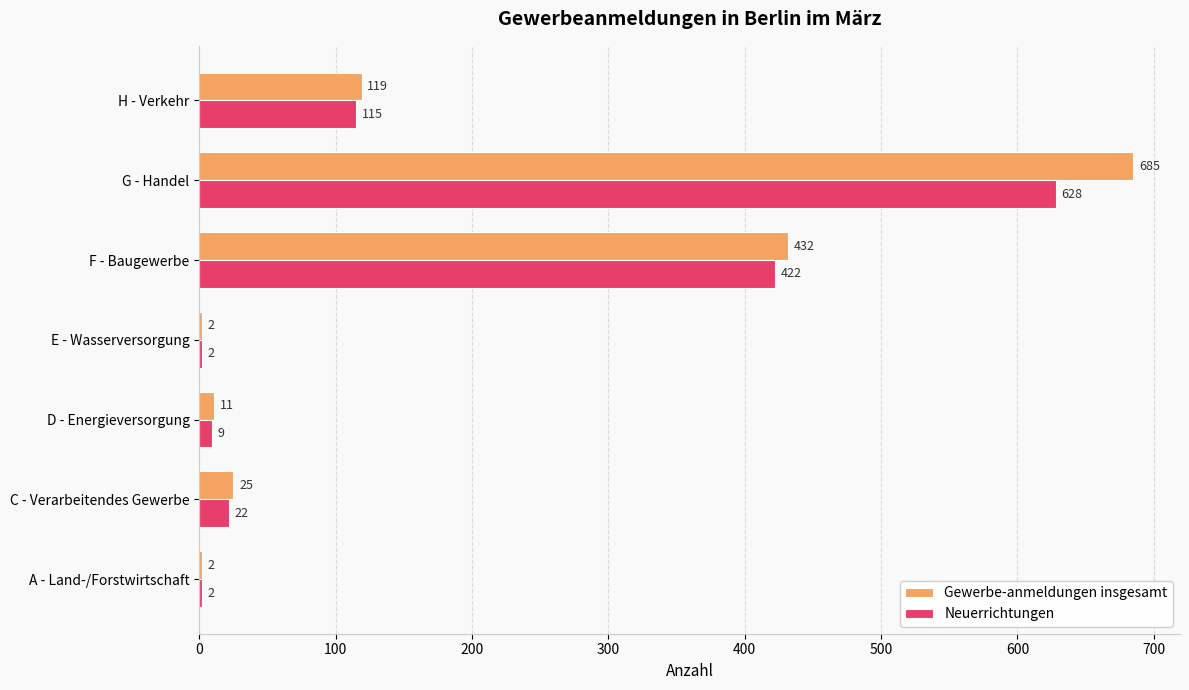

Which series has the largest range (max minus min)?

Gewerbe-anmeldungen insgesamt